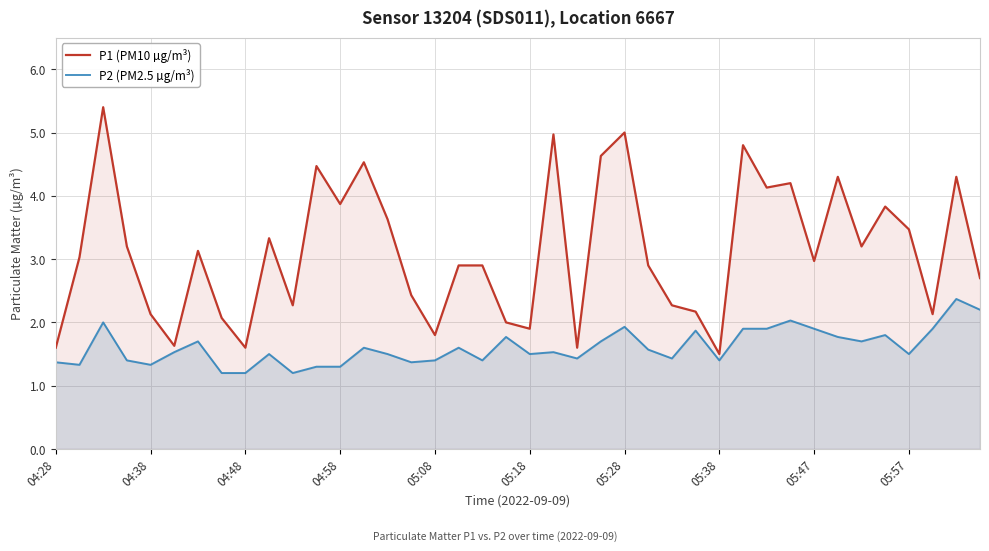

Which series has the largest range (max minus min)?

P1 (PM10 µg/m³)